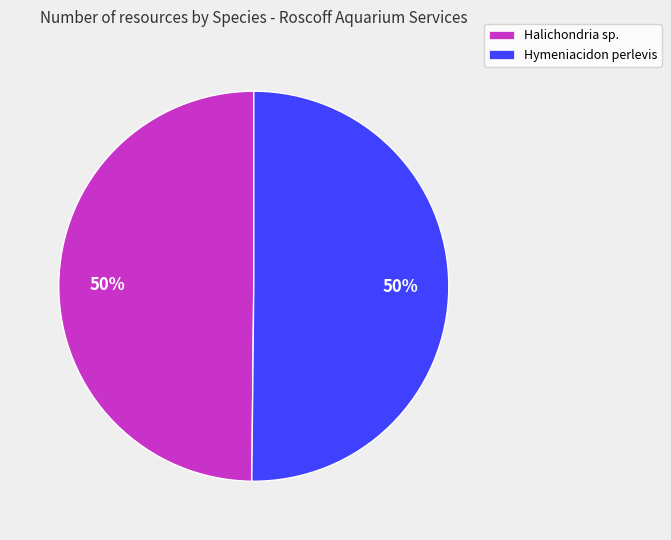

To the nearest percent, what portion does Hymeniacidon perlevis represent?

50%